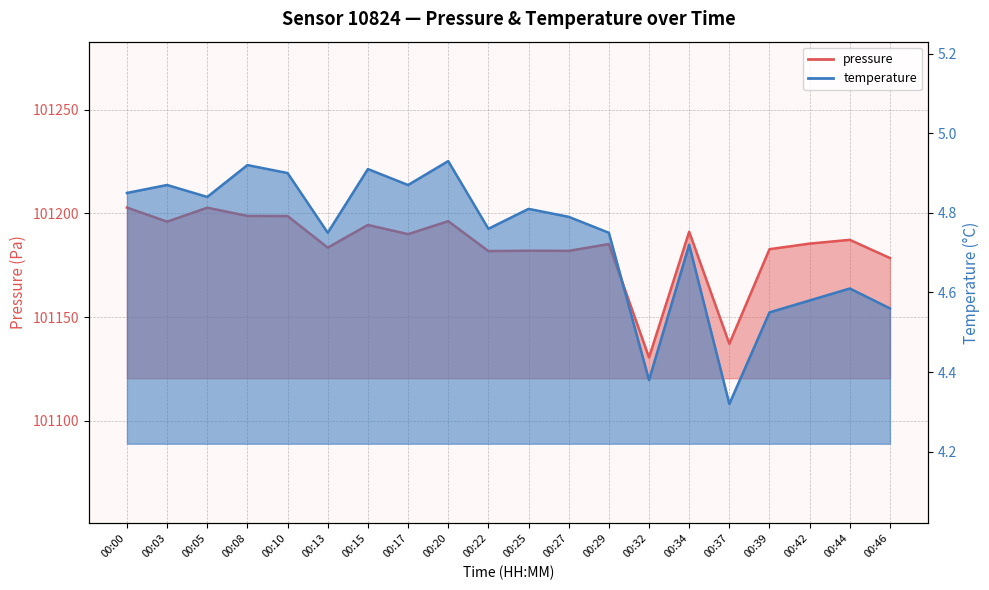

Rank the series by their average value, from highest to lowest.

pressure, temperature